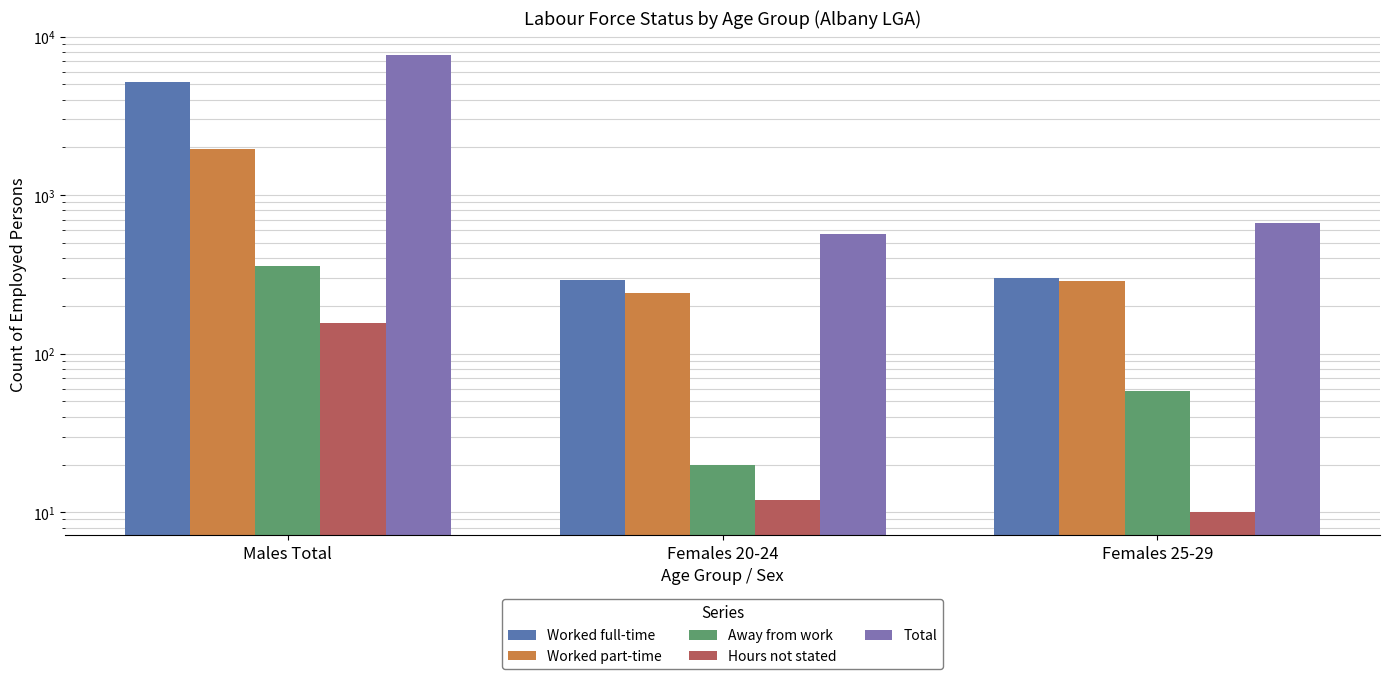

The value of Hours not stated at Females 25-29 is 10. True or false?

True